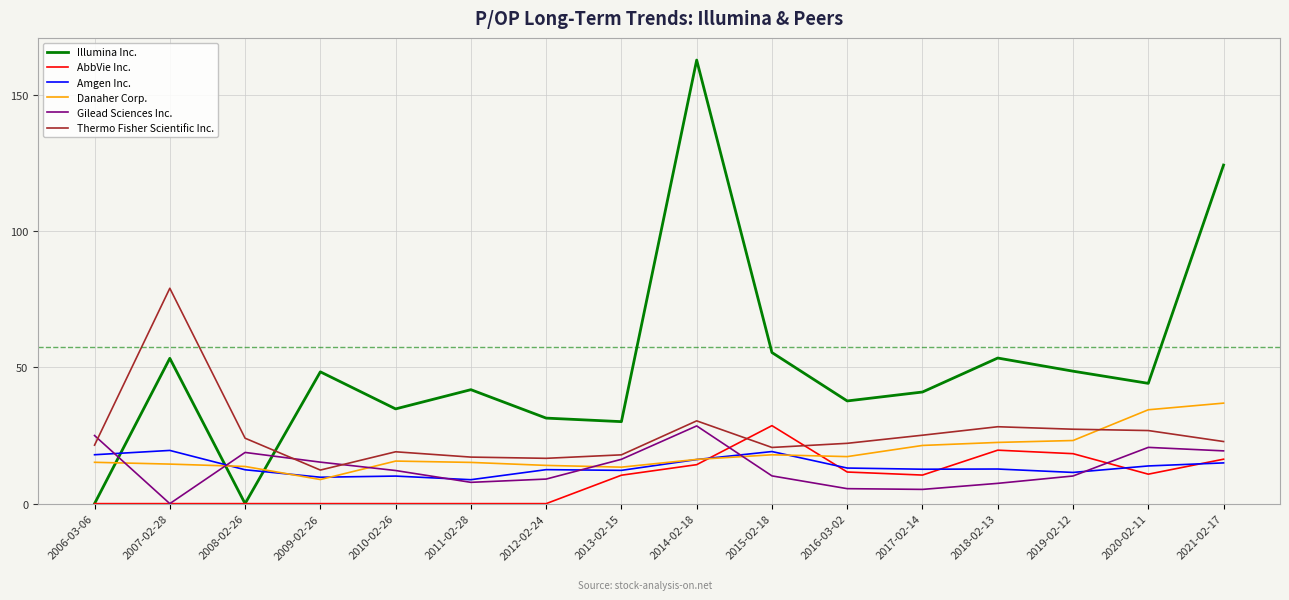

How many categories are shown in the chart?

16